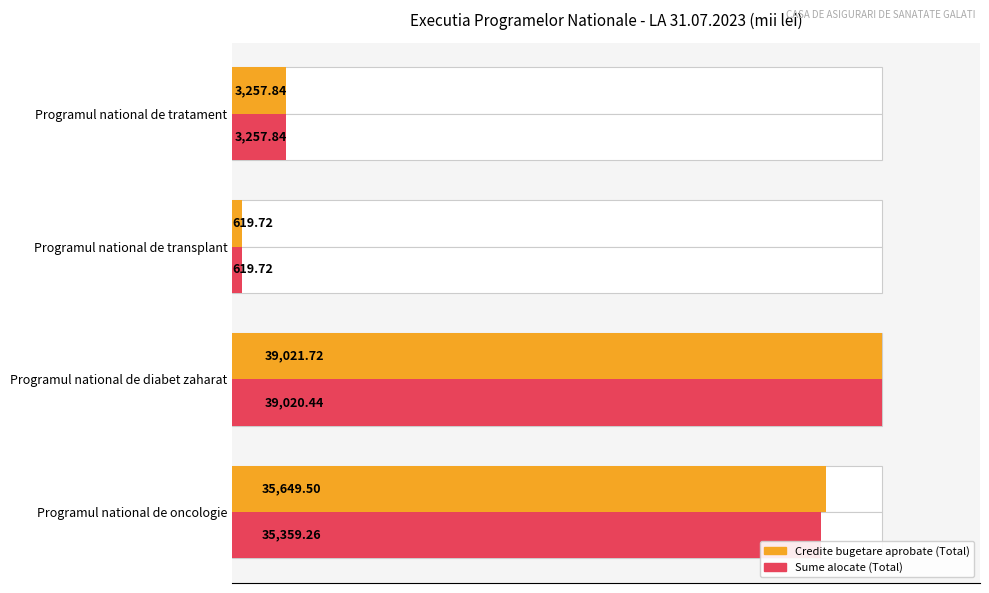

At how many categories does at least one series exceed 33640?

2